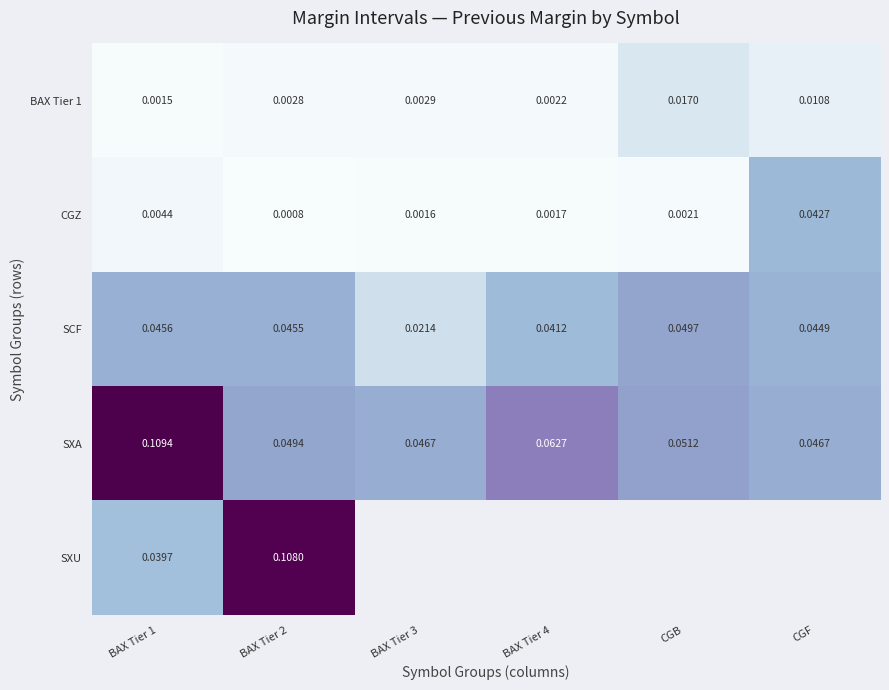

Which label corresponds to the largest value in the chart?

BAX Tier 1